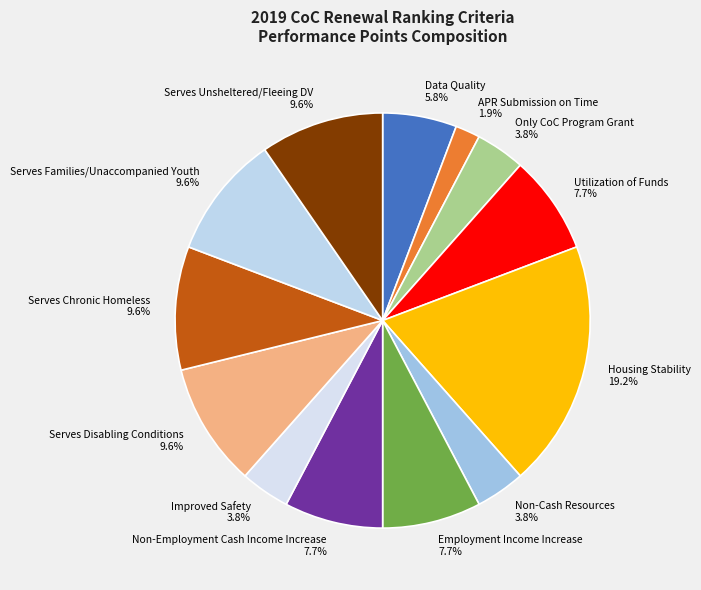

Does Serves Disabling Conditions represent more than half of the total?

No